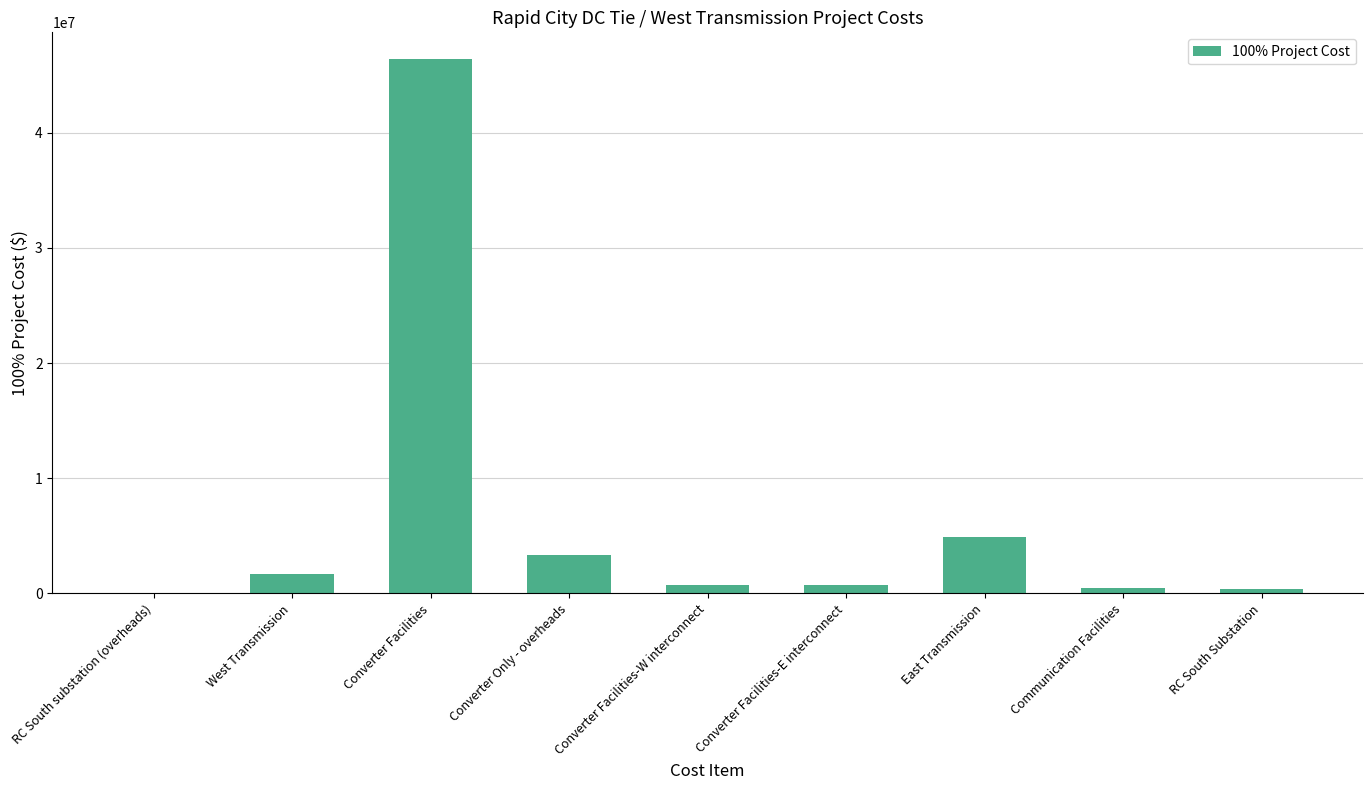

Read the value at West Transmission.

1647338.7